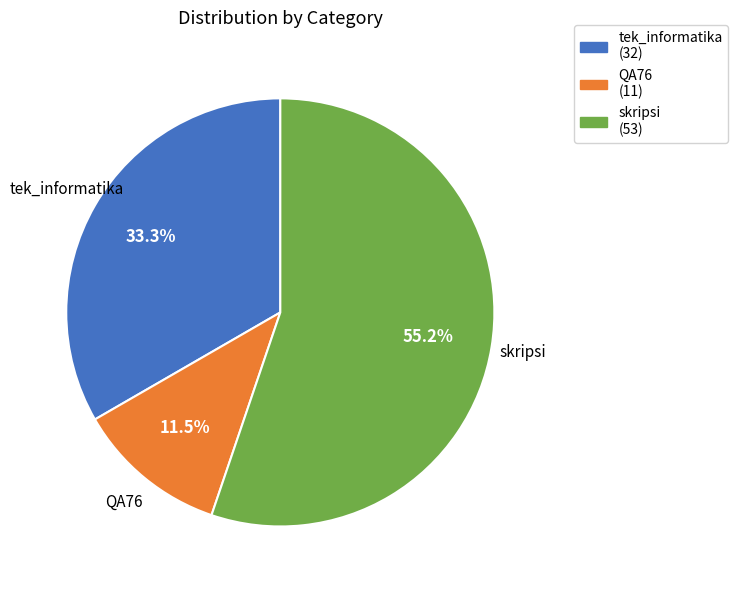

What is the largest slice in the pie chart?

skripsi (53)